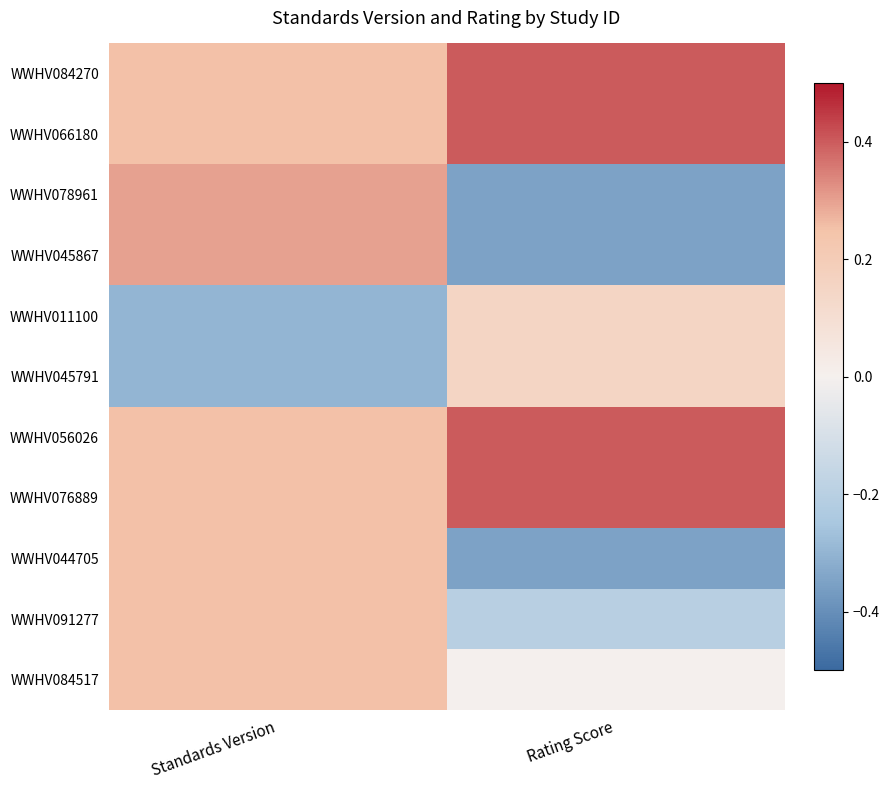

At Standards Version, list the series in order from smallest to largest.

WWHV011100, WWHV045791, WWHV084270, WWHV066180, WWHV056026, WWHV076889, WWHV044705, WWHV091277, WWHV084517, WWHV078961, WWHV045867